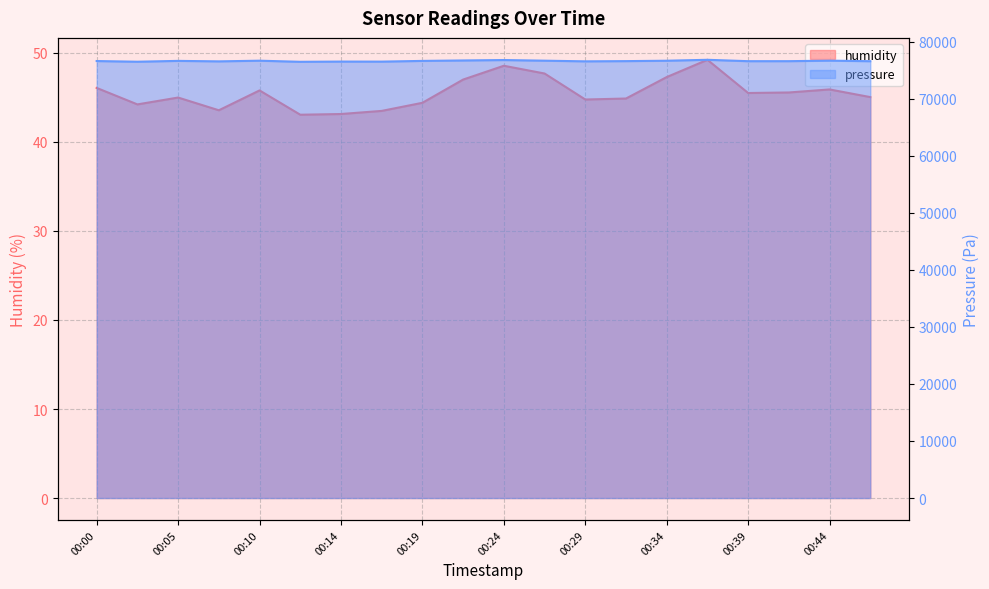

Reading left to right, extract all data points from this chart.

humidity: 46.1	44.2	45.0	43.6	45.8	43.1	43.1	43.5	44.4	47.0	48.6	47.7	44.8	44.9	47.3	49.2	45.5	45.6	45.9	45.0
pressure: 76588.5	76468.9	76616.9	76531.8	76649.3	76454.7	76495.2	76487.2	76612.8	76689.9	76762.8	76651.3	76535.8	76574.3	76643.2	76805.4	76564.2	76566.2	76657.4	76562.2